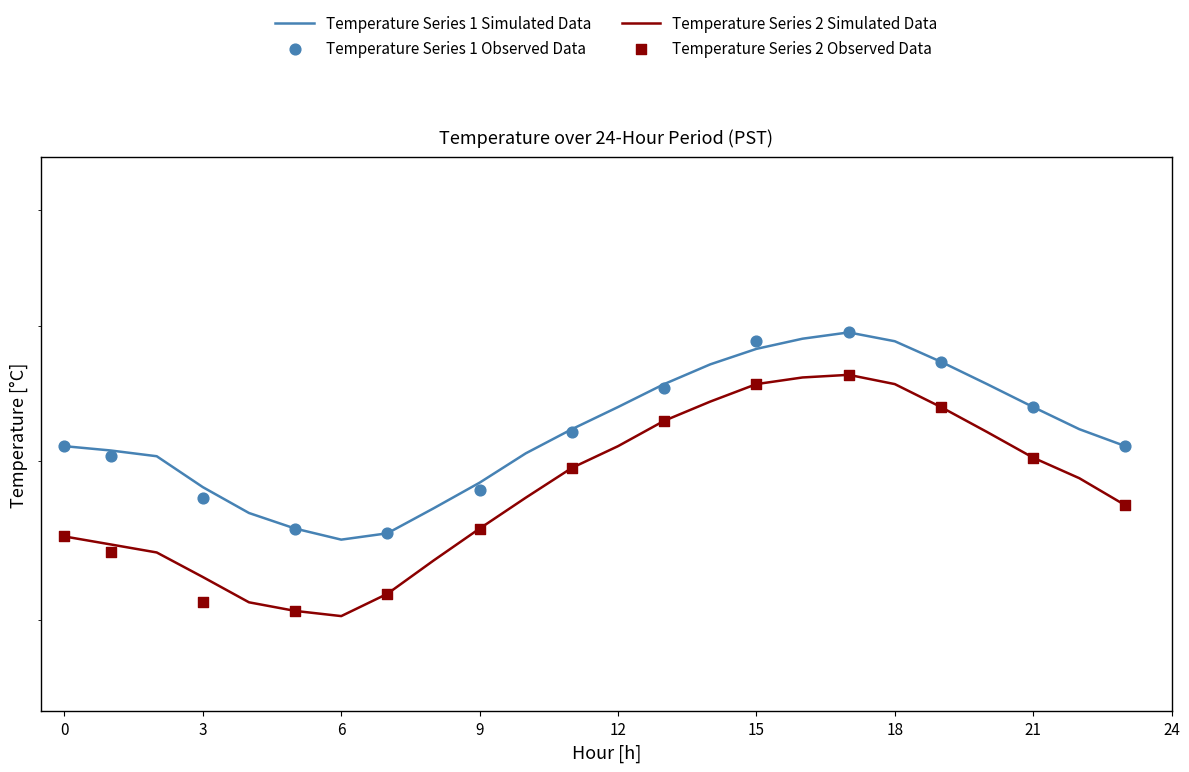

At which category is the sum across all series the highest?

17